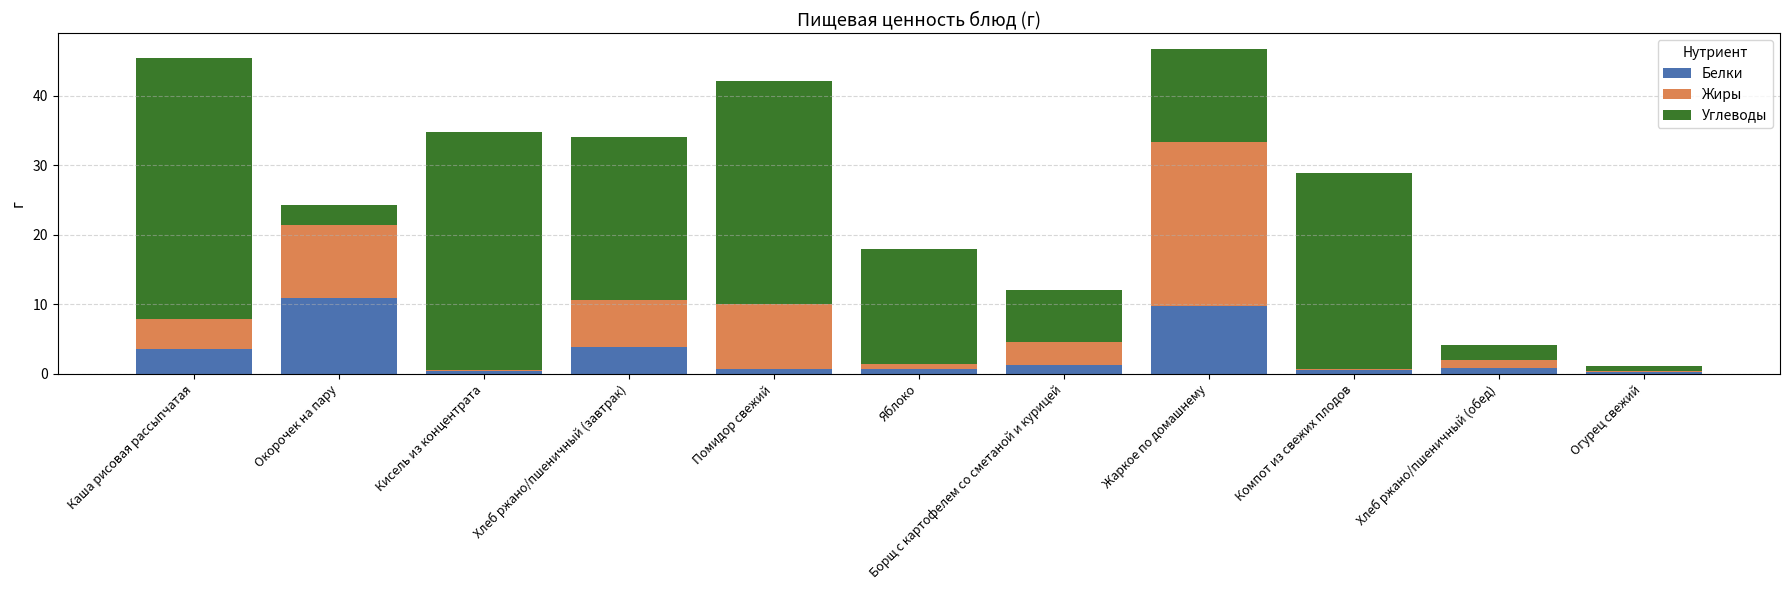

Are the bars grouped side by side (vs. stacked)?

No